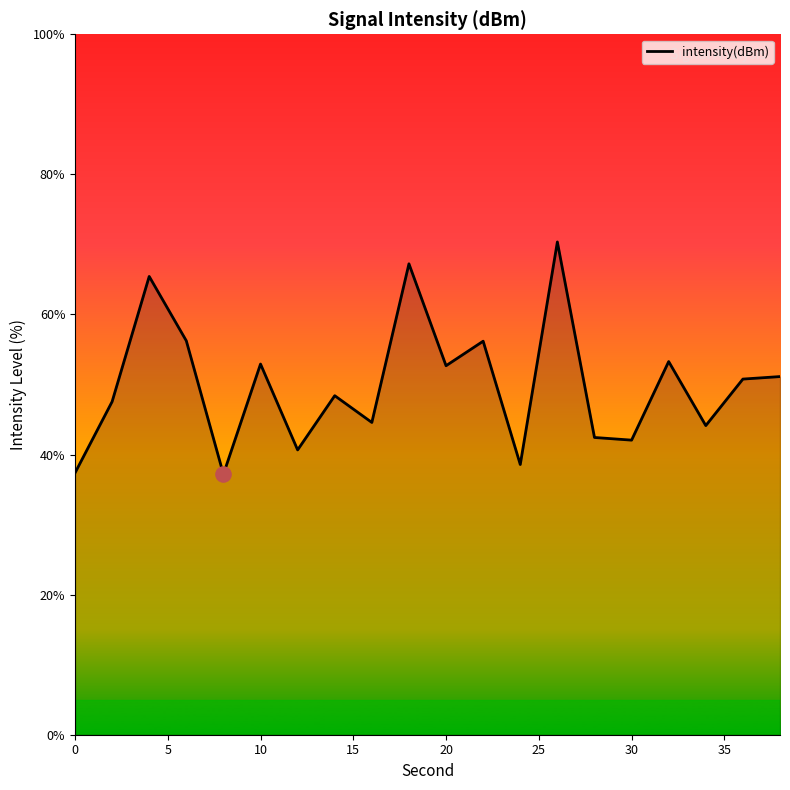

What is the minimum value shown in the chart?

37.2